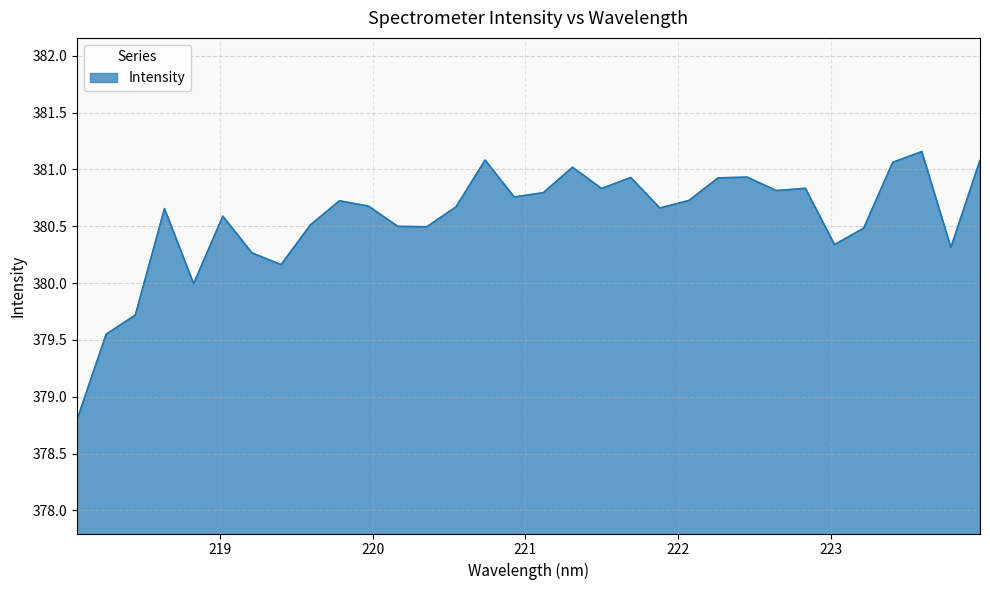

What is the difference between the maximum and minimum values?

2.4